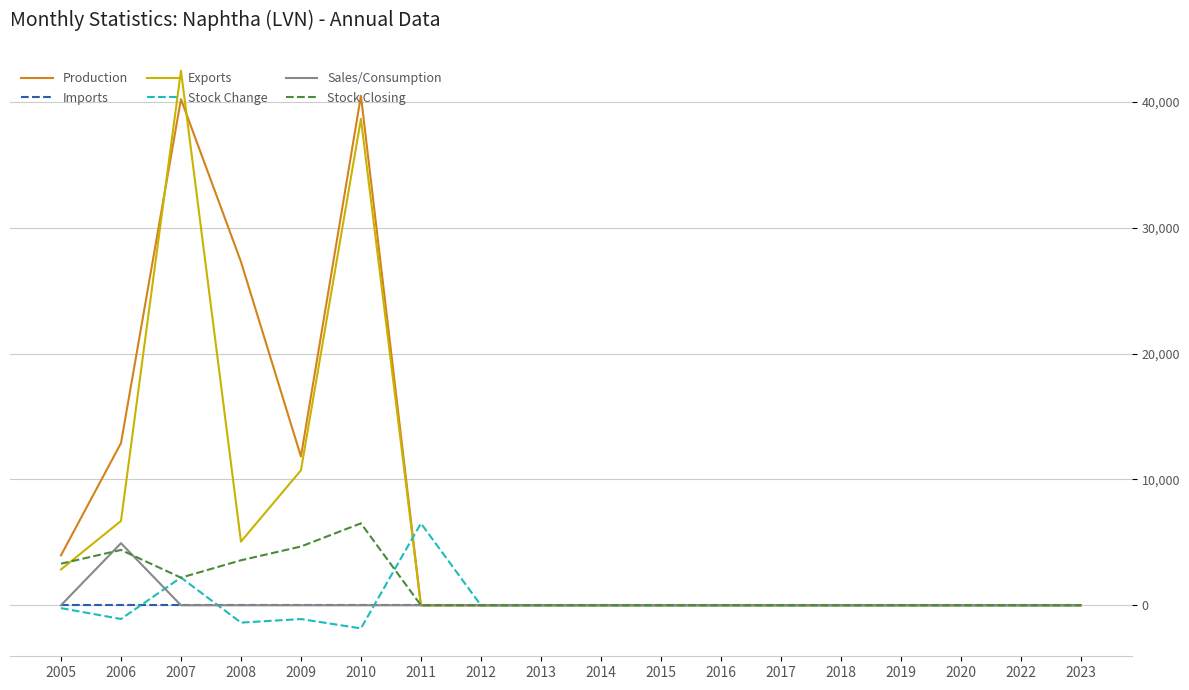

Which series has the largest range (max minus min)?

Exports